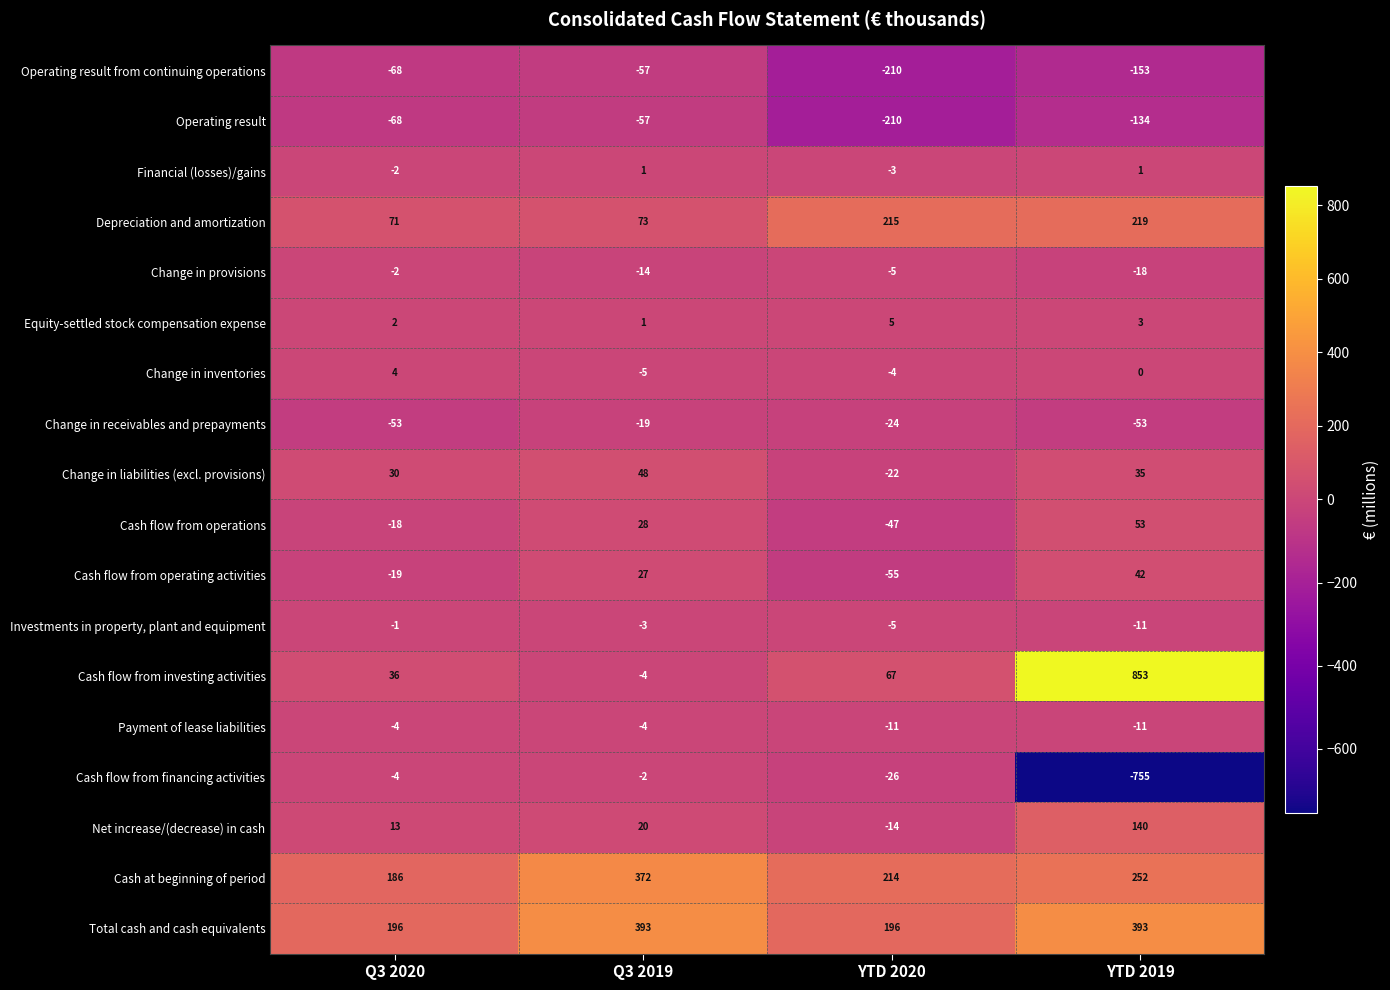

Rank the categories by Investments in property, plant and equipment value from lowest to highest.

YTD 2019, YTD 2020, Q3 2019, Q3 2020